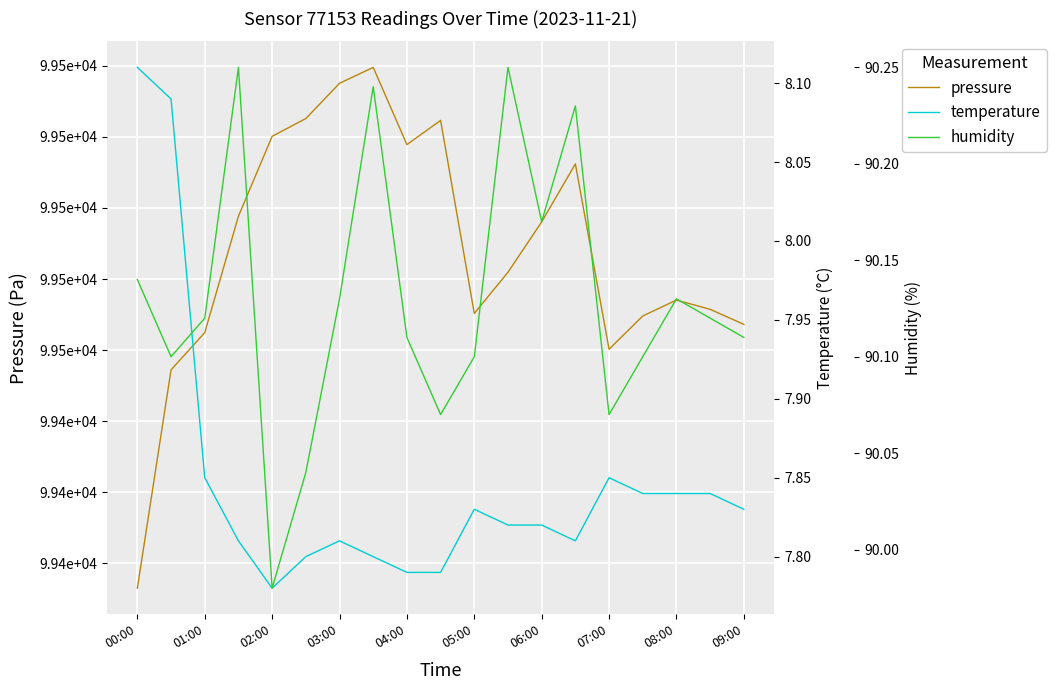

Between 03:00 and 15, which series saw the biggest shift?

pressure